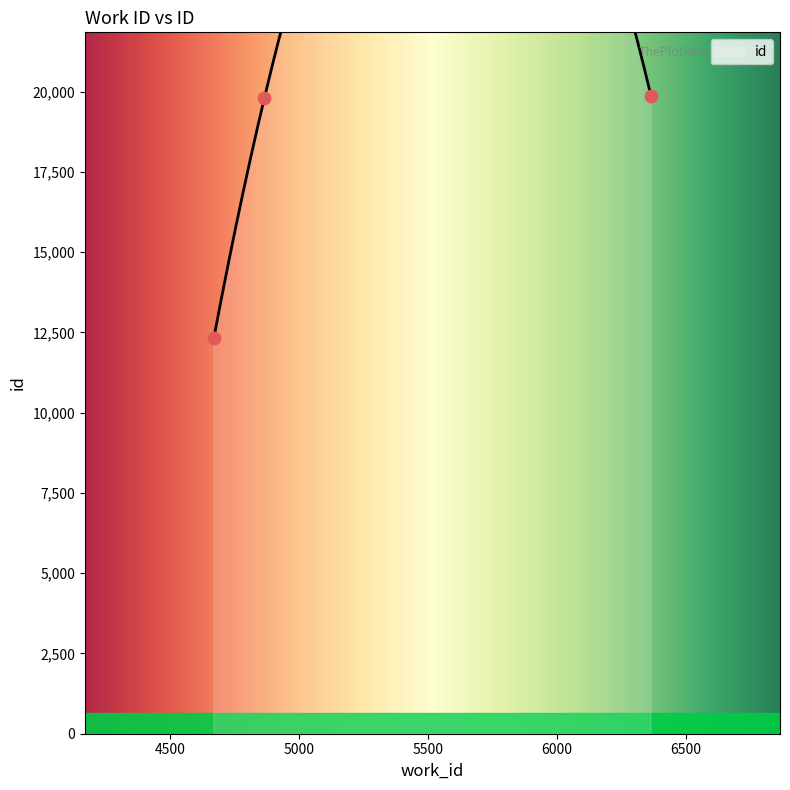

What is the change in value from 4671 to 6366?

+7528